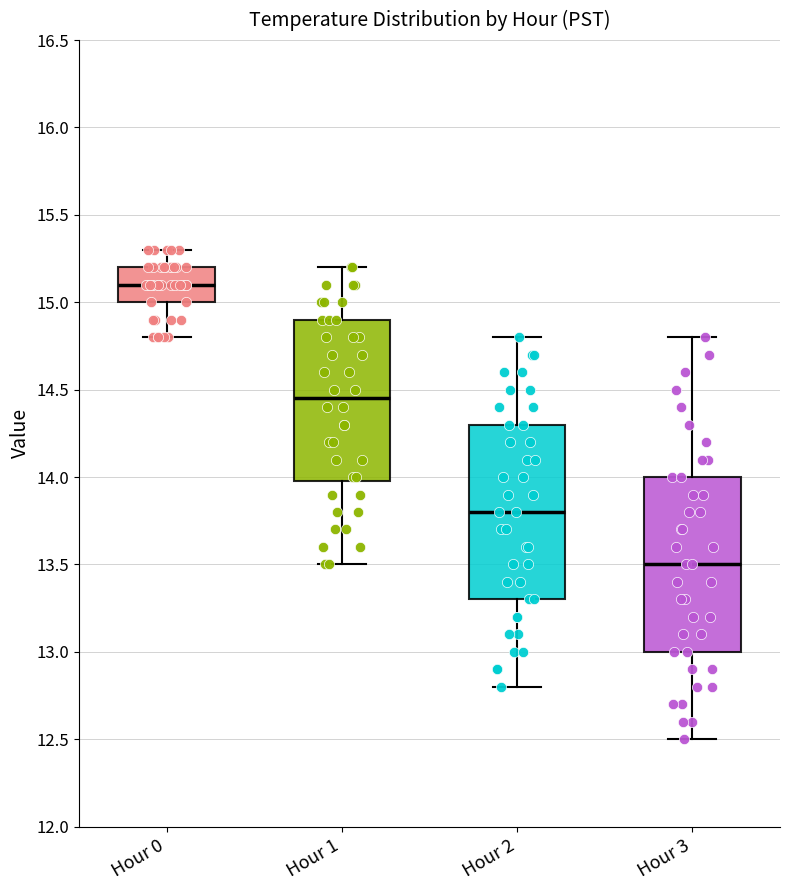

Reading left to right, transcribe this box plot: for each box, give where its median line is, the range the box spans, and where its two whiskers end, as read against the y-axis. The values are not printed on the chart, so give them approximately, as read against the axis.

Hour 0: median 15.10, box 15.00 to 15.20, whiskers 14.80 to 15.30
Hour 1: median 14.45, box 14.00 to 14.90, whiskers 13.50 to 15.20
Hour 2: median 13.80, box 13.30 to 14.30, whiskers 12.80 to 14.80
Hour 3: median 13.50, box 13.00 to 14.00, whiskers 12.50 to 14.80